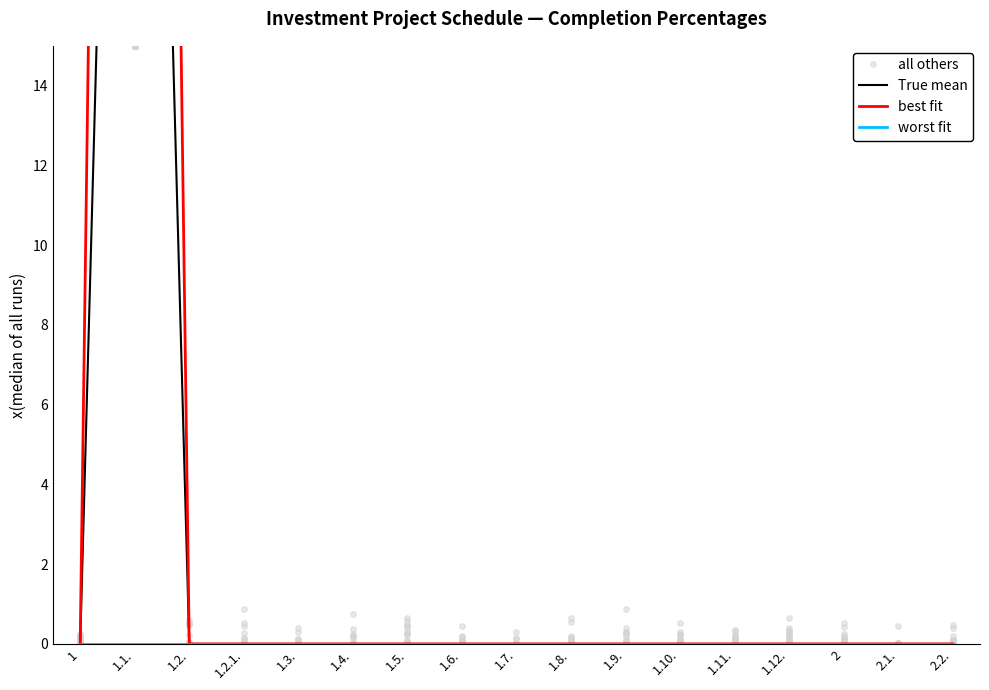

Which has a higher value, 2 or 1.2.?

1.2.